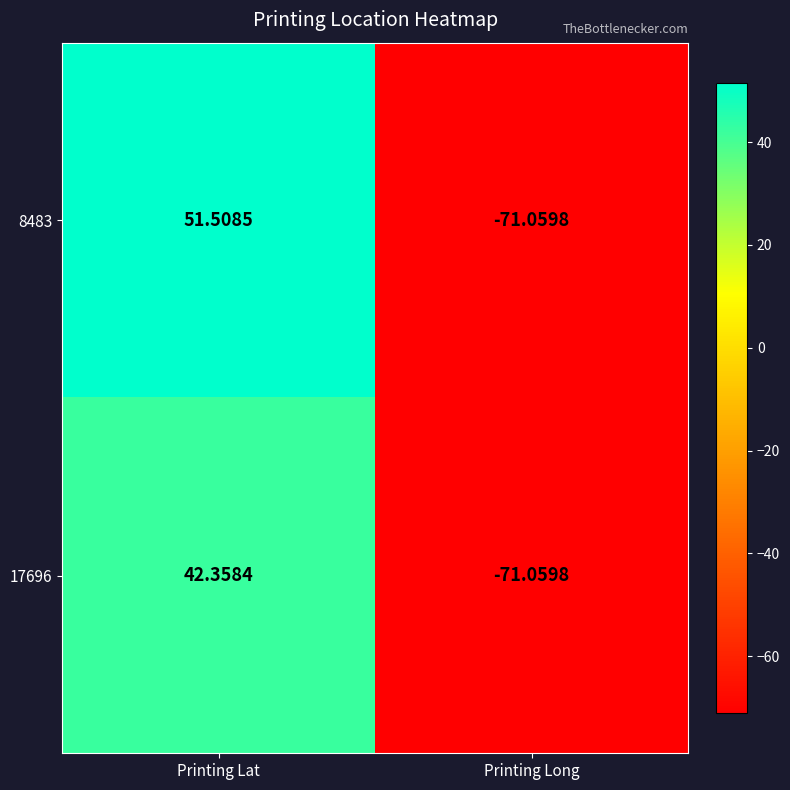

Rank the series by their maximum value, from lowest to highest.

17696, 8483